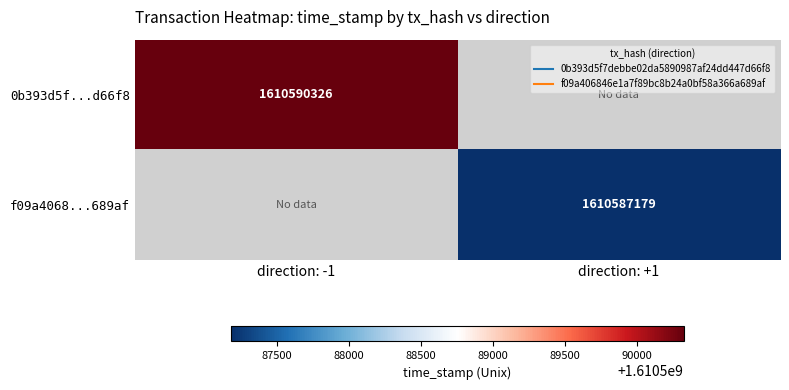

Which category has the lowest value across all series?

direction: +1